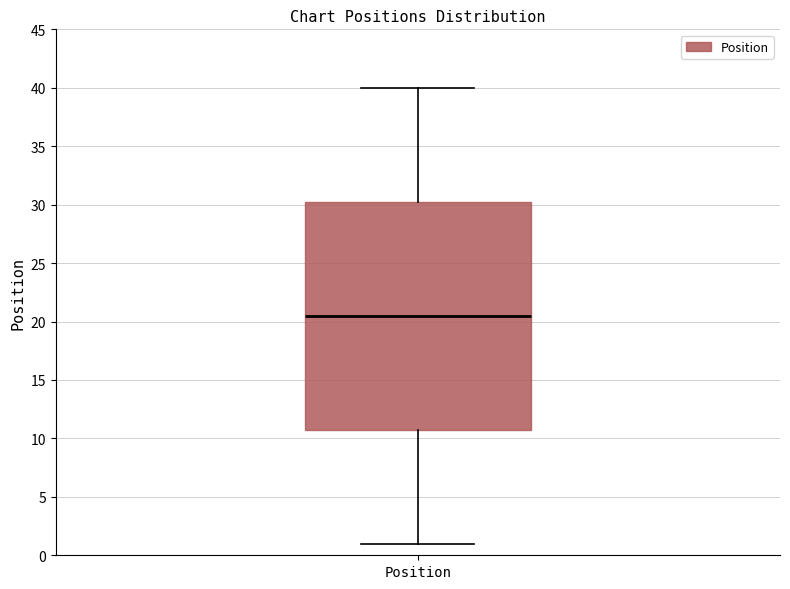

Transcribe this box plot: give where the median line is, the range the box spans, and where the two whiskers end, as read against the y-axis. The values are not printed on the chart, so give them approximately, as read against the axis.

median 20.5, box 11.0 to 30.5, whiskers 1.0 to 40.0